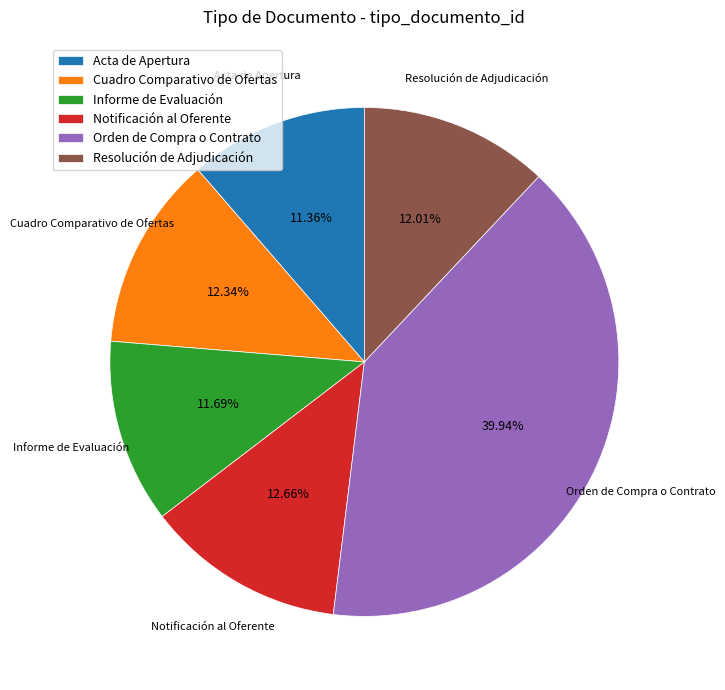

What is the largest slice in the pie chart?

Orden de Compra o Contrato